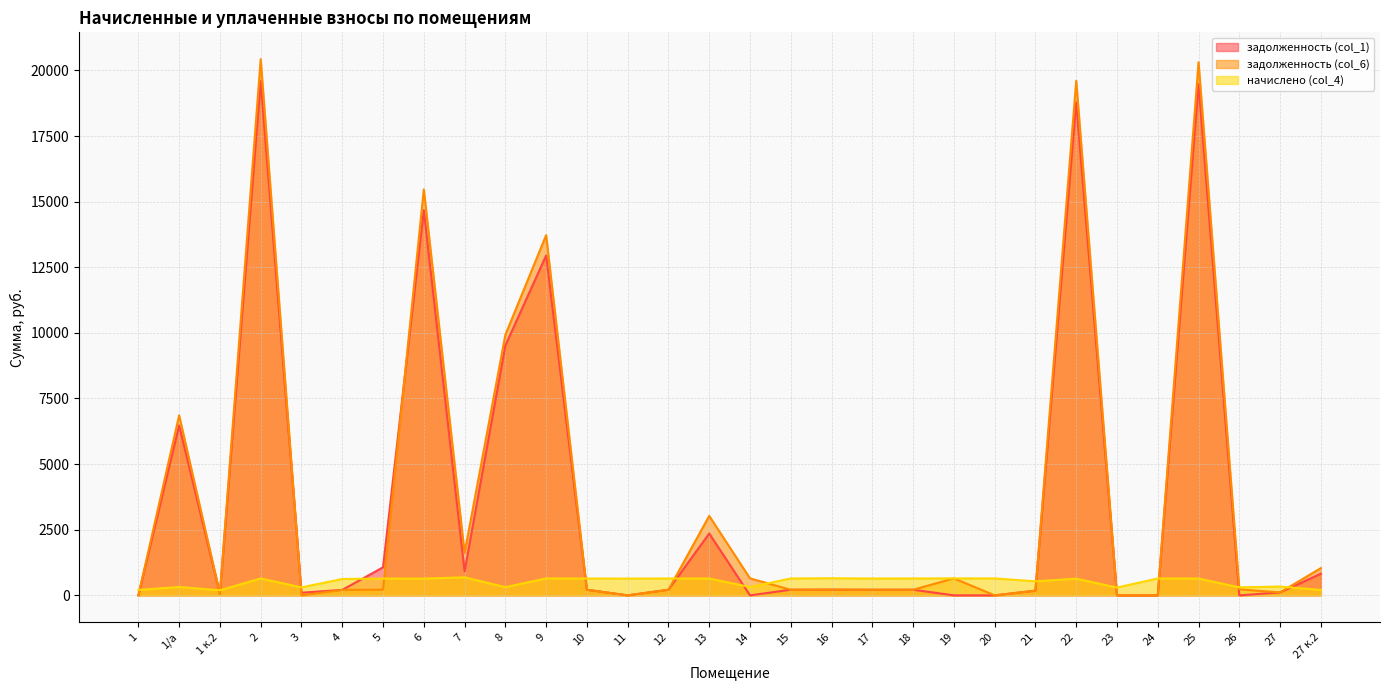

Read the задолженность (col_1) value at 15.

214.3